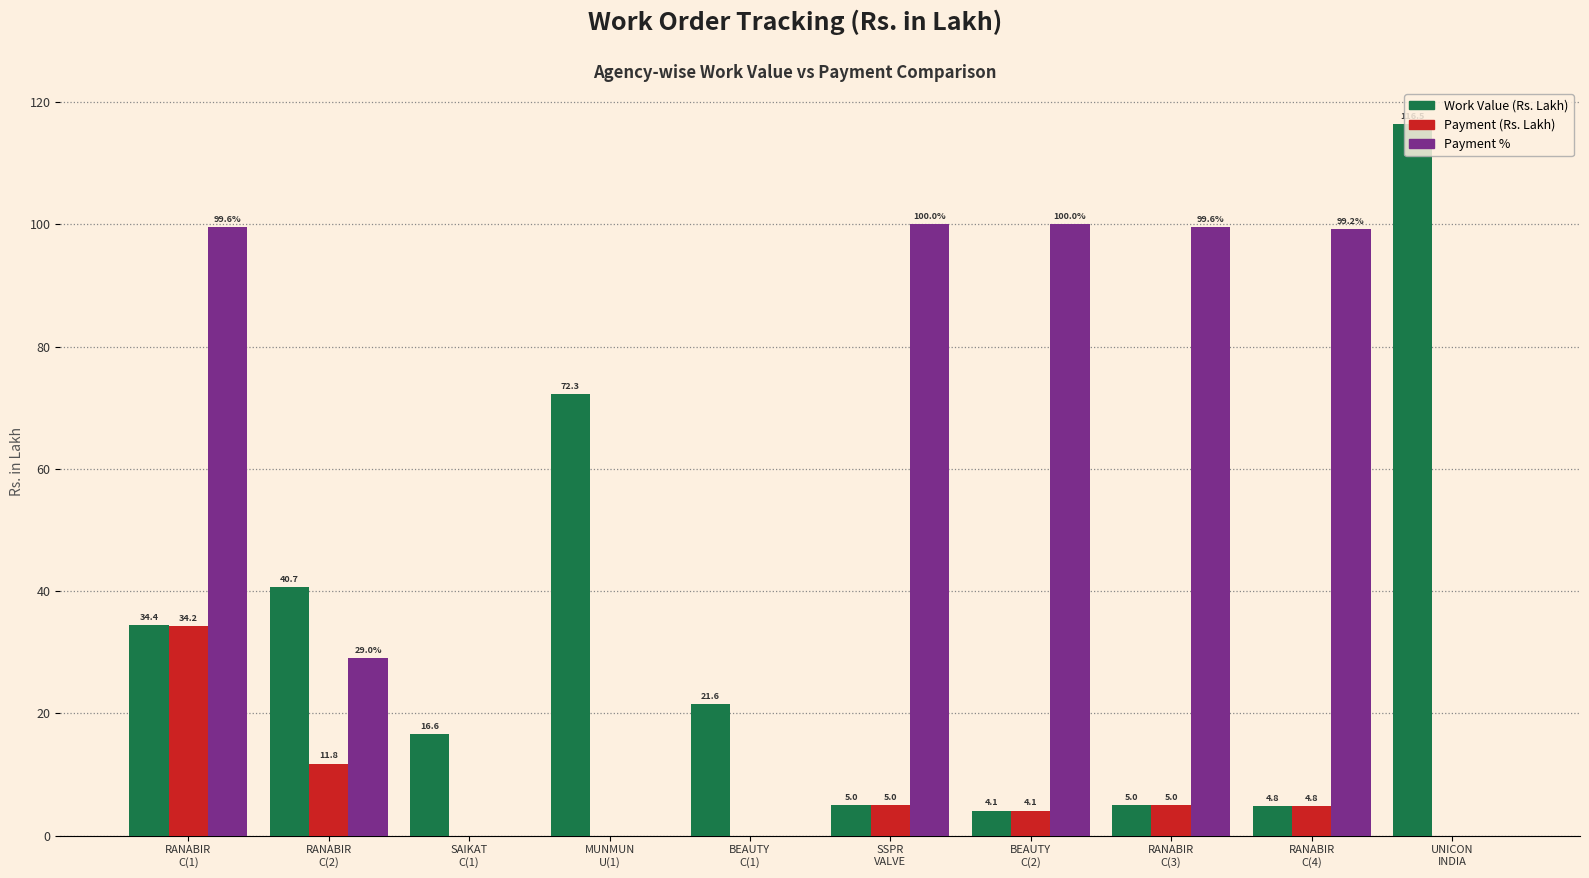

What is the maximum value shown in the chart?

116.5